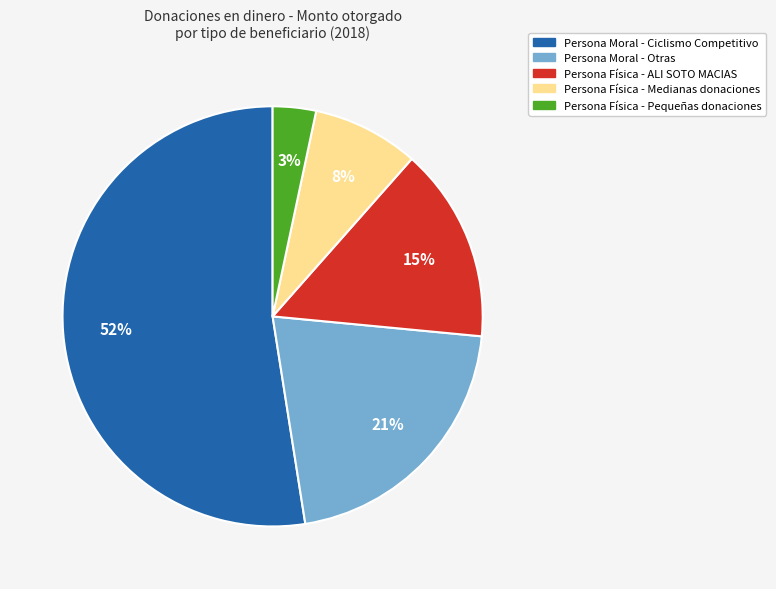

To the nearest percent, what is the average slice percentage?

20%